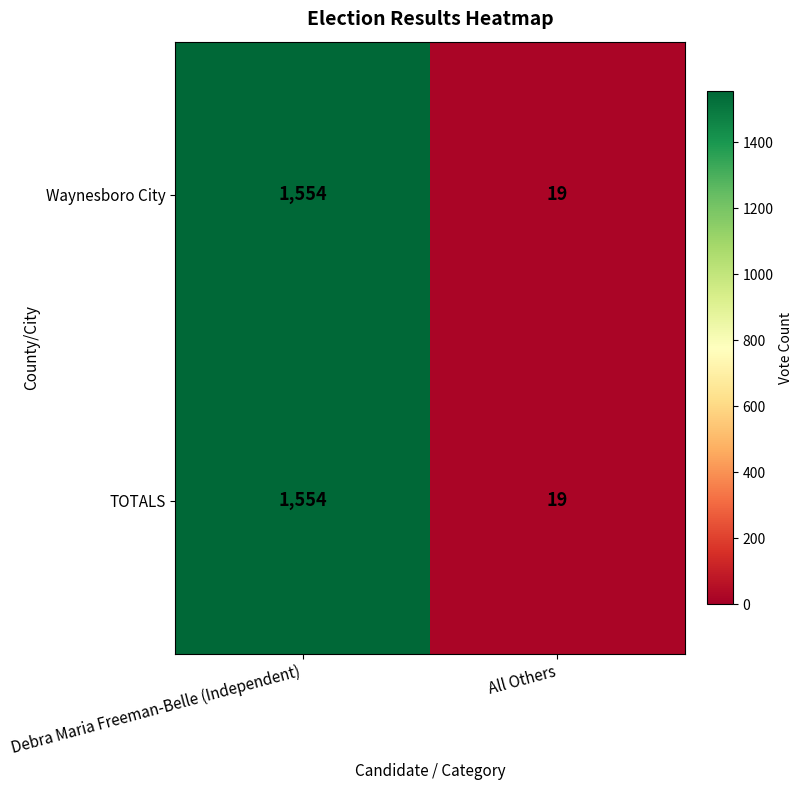

What is the difference between the maximum and minimum values in the TOTALS series?

1535